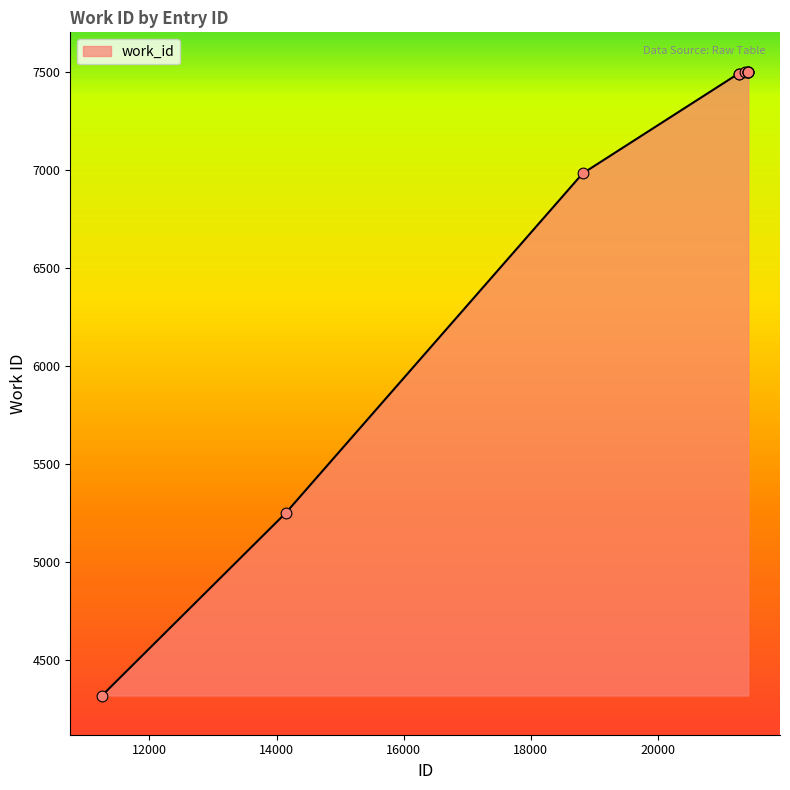

What is the minimum value shown in the chart?

4319